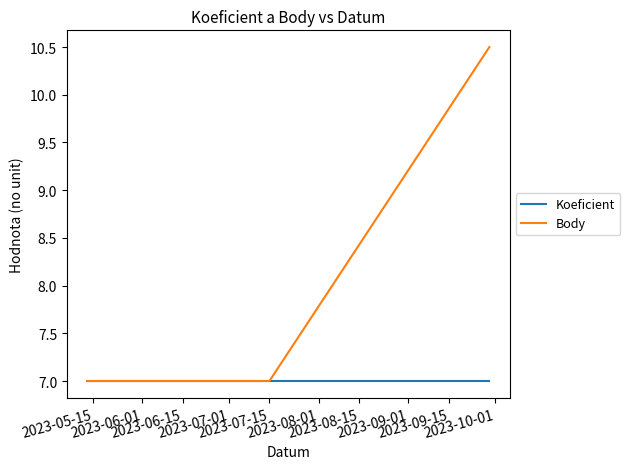

What is the lowest value of the Body series?

7.0